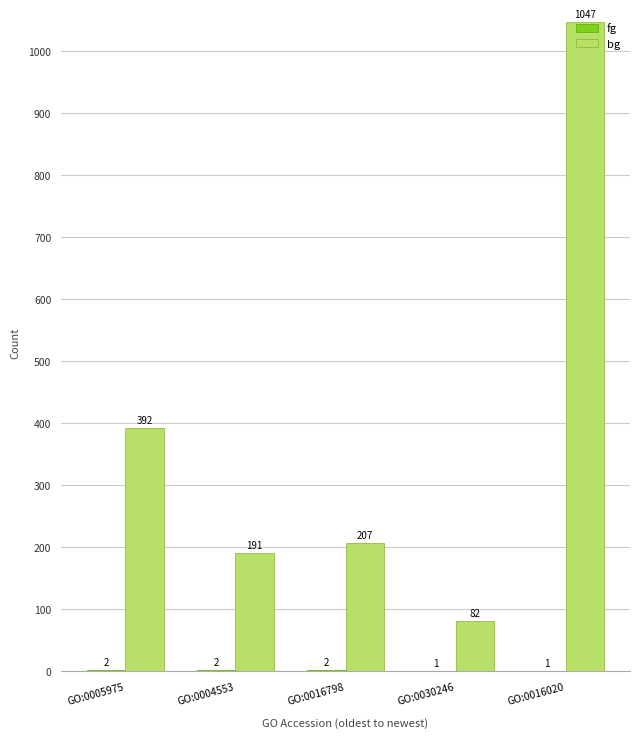

Count the number of data series in this chart.

2